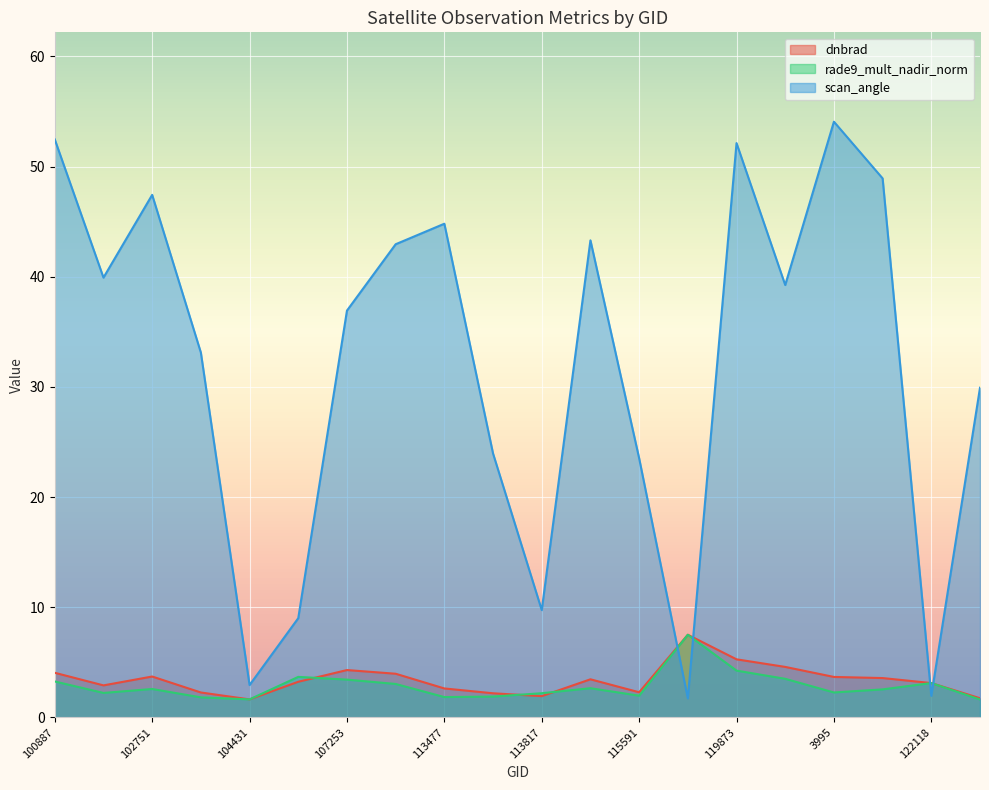

How many categories are shown in the chart?

20